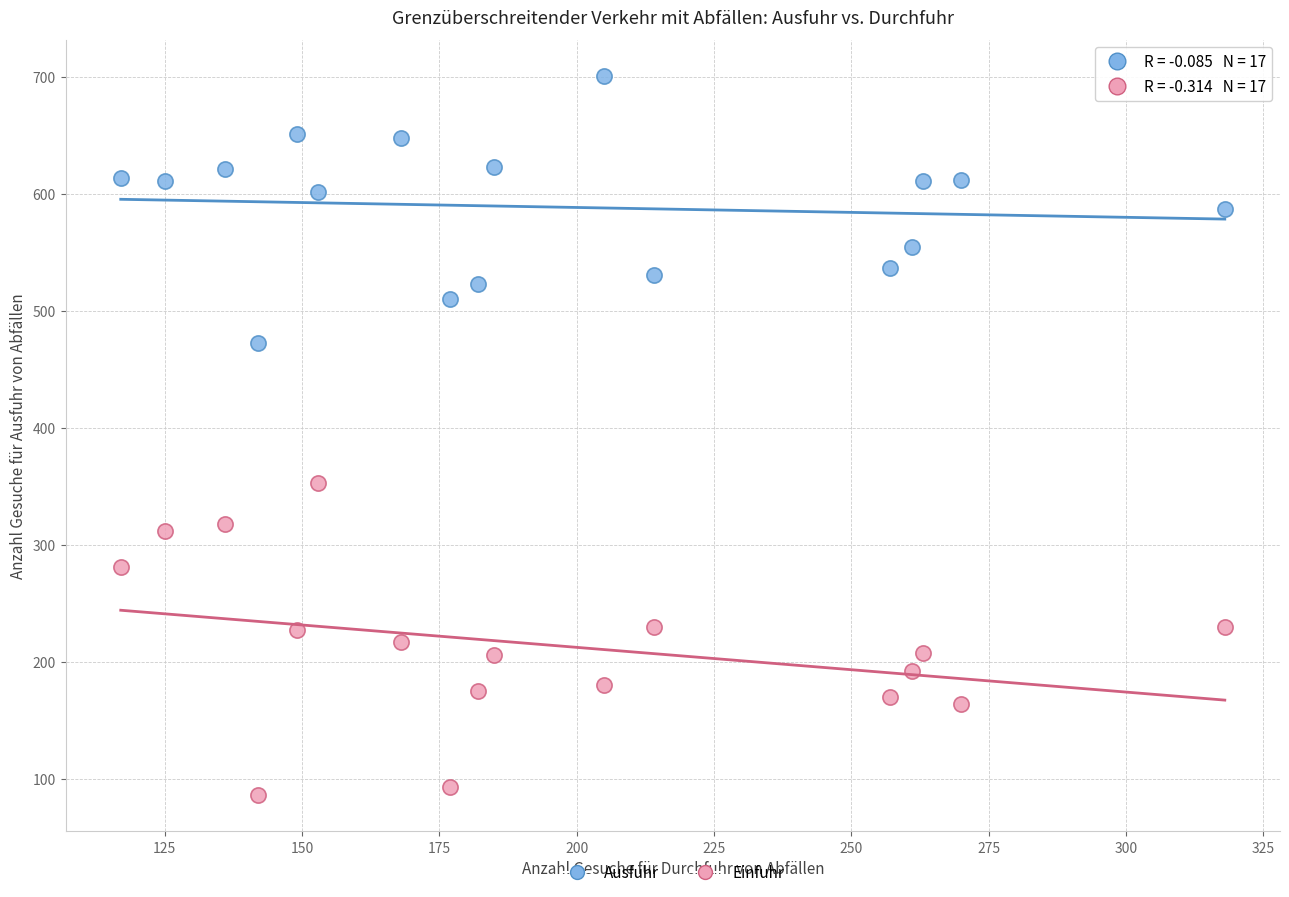

Across all data points, what is the range of X values (max minus min)?

201